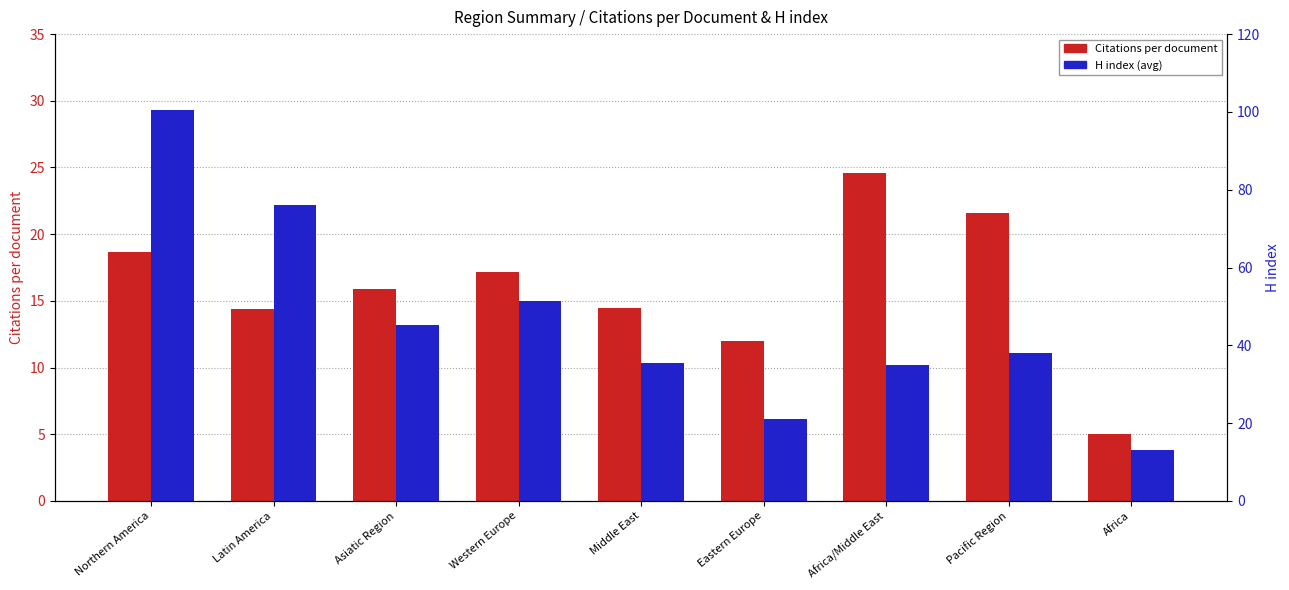

What are all the series names shown in the legend?

Citations per document, H index (avg)